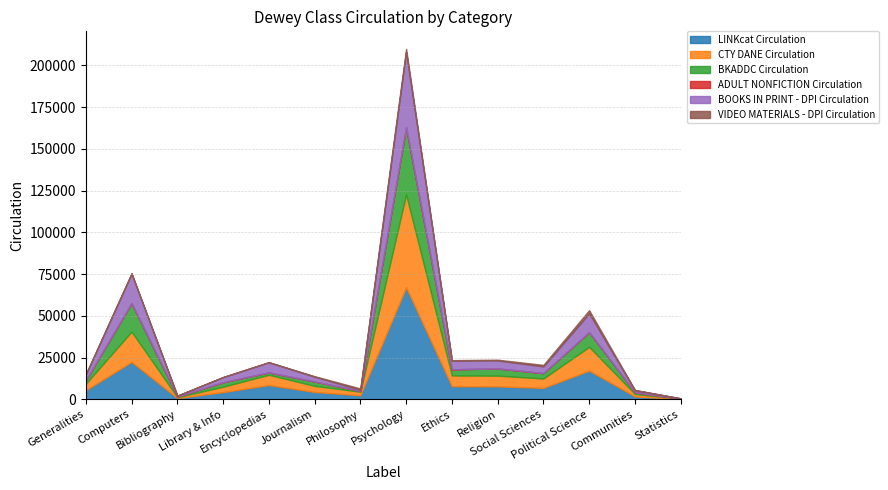

What is the sum of all CTY DANE Circulation values?

127839